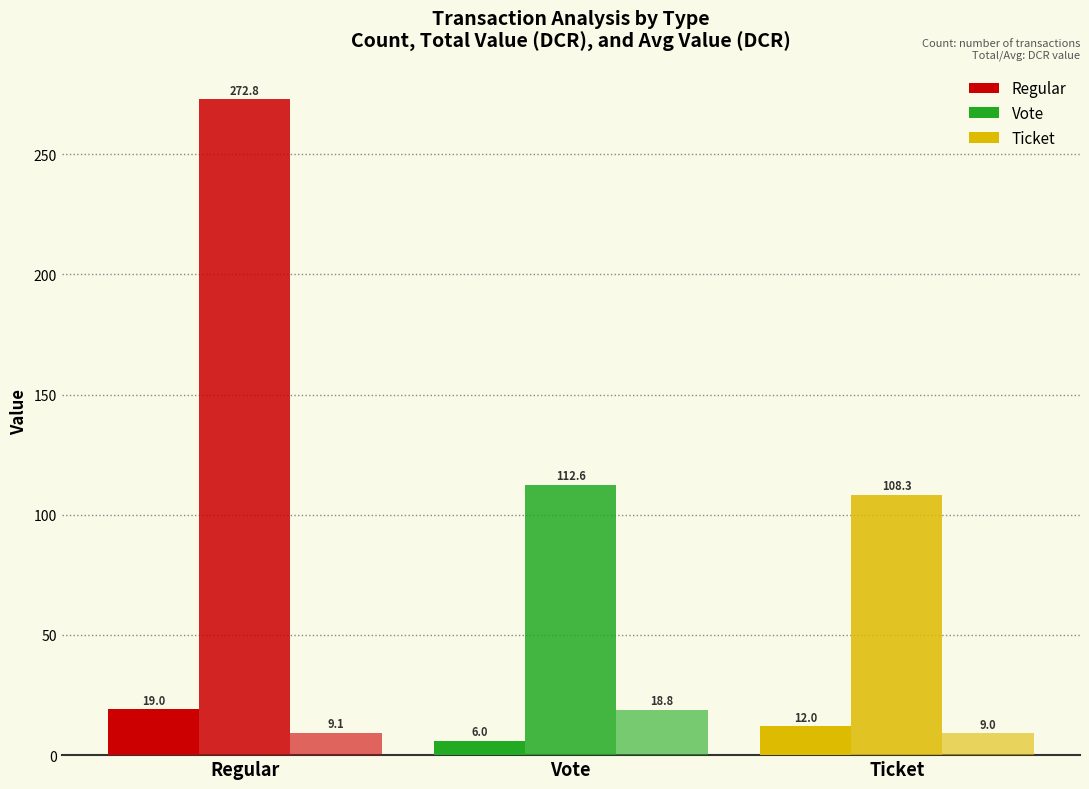

How many groups of bars are there?

3